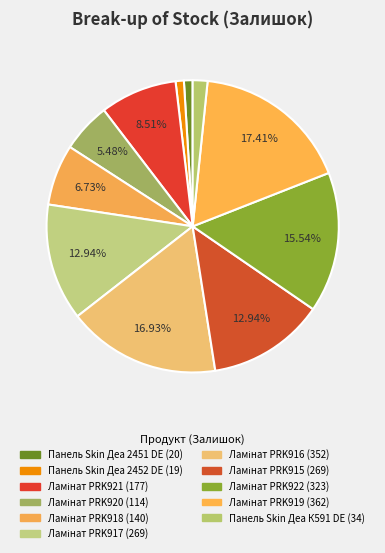

What is the total percentage of Ламінат PRK922 and Ламінат PRK918?

22.3%